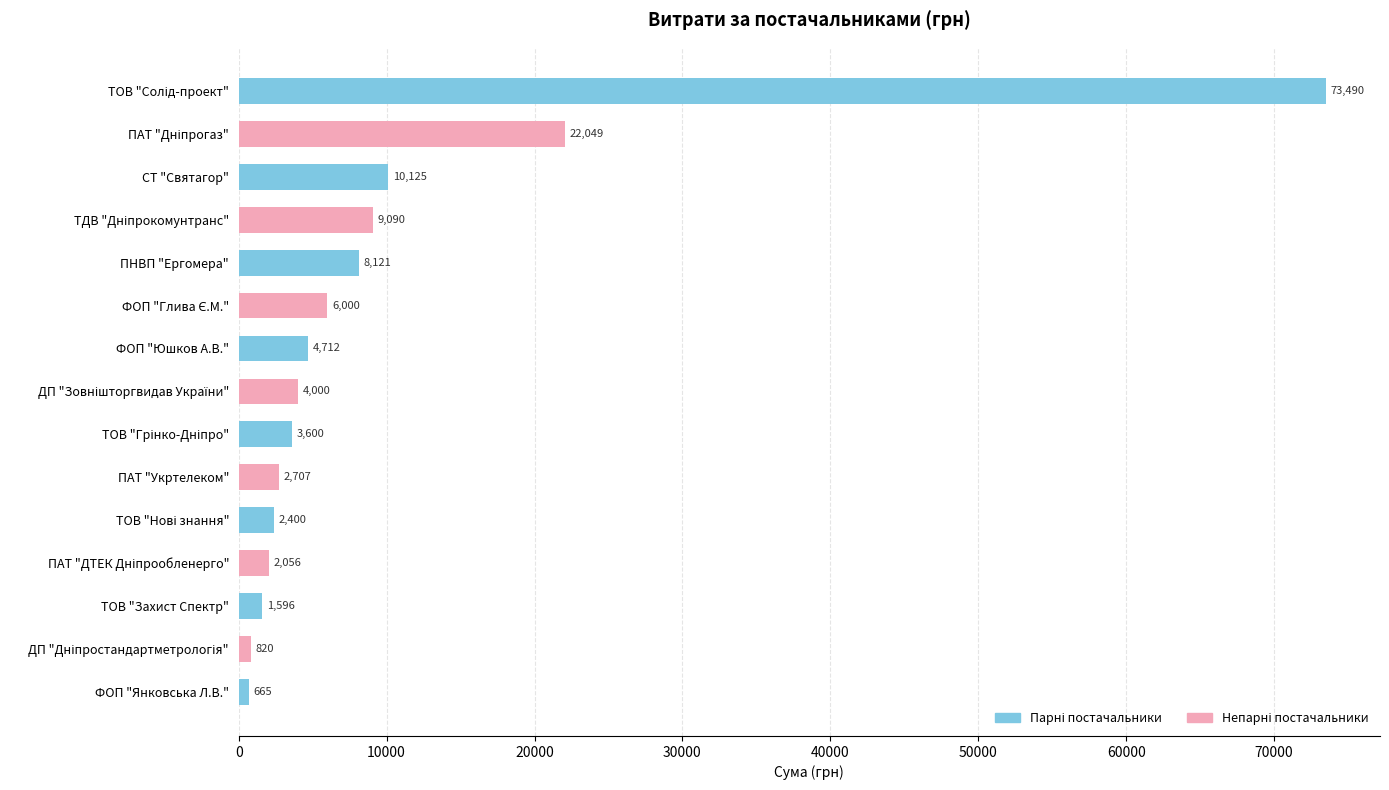

The value at ПАТ "Дніпрогаз" is 22049.4. True or false?

True